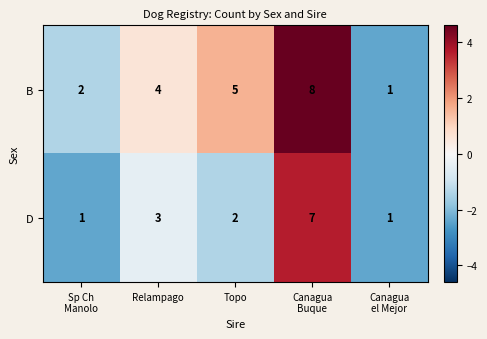

What is the highest value of the D series?

7